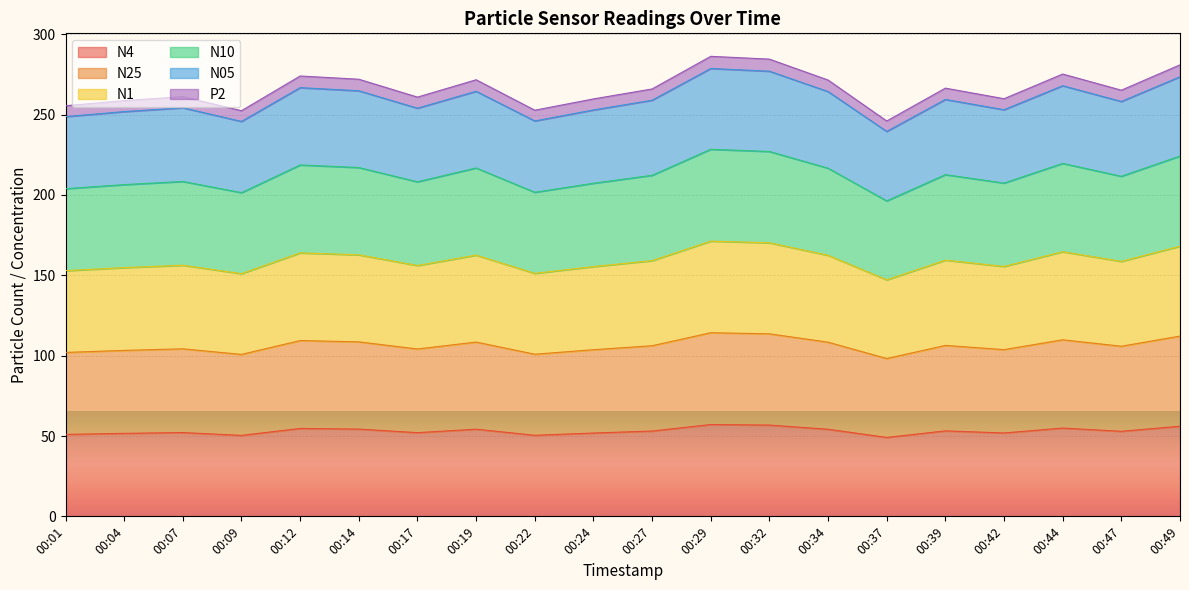

True or false: N4 and N10 cross at least once.

False